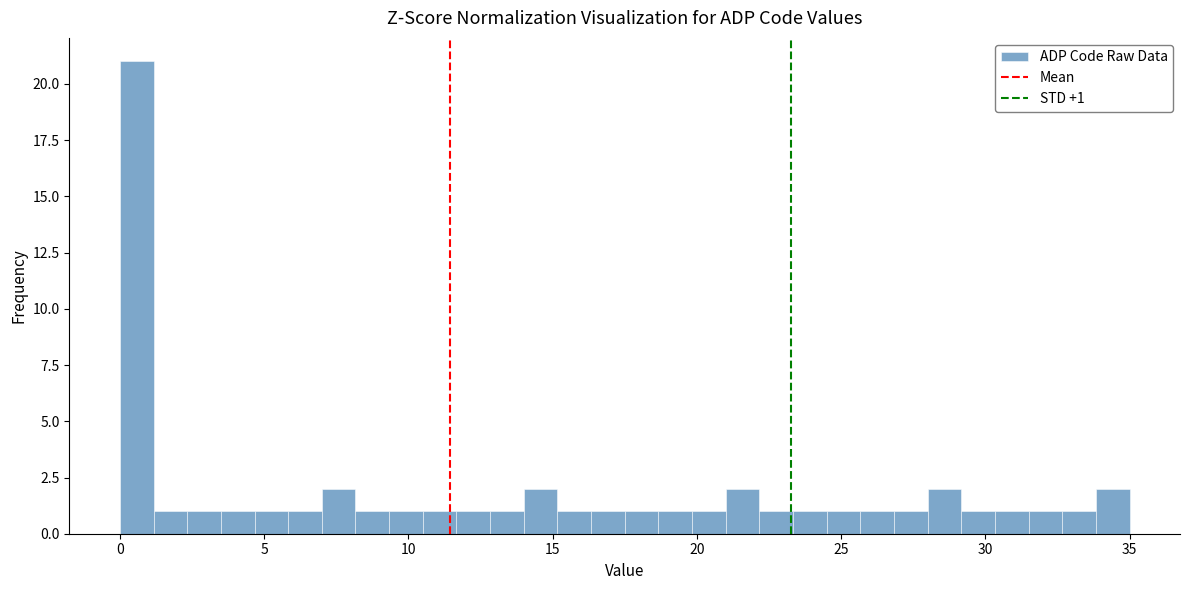

Read against the x-axis, roughly where is the centre of the tallest bar?

0.5